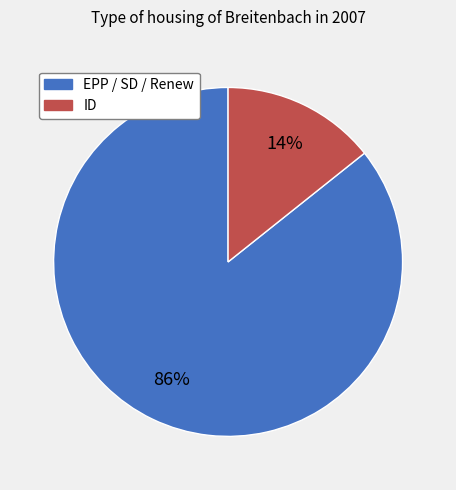

To the nearest percent, what is the average slice percentage?

50%